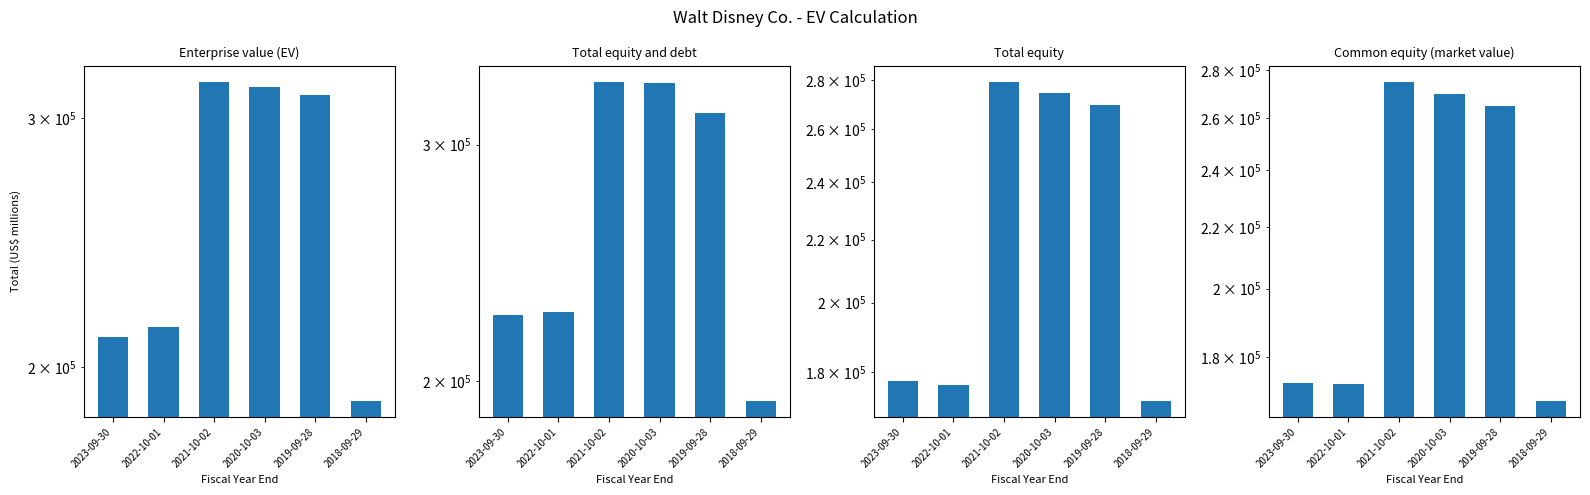

What is the difference between the maximum and minimum values in the Total equity series?

107219